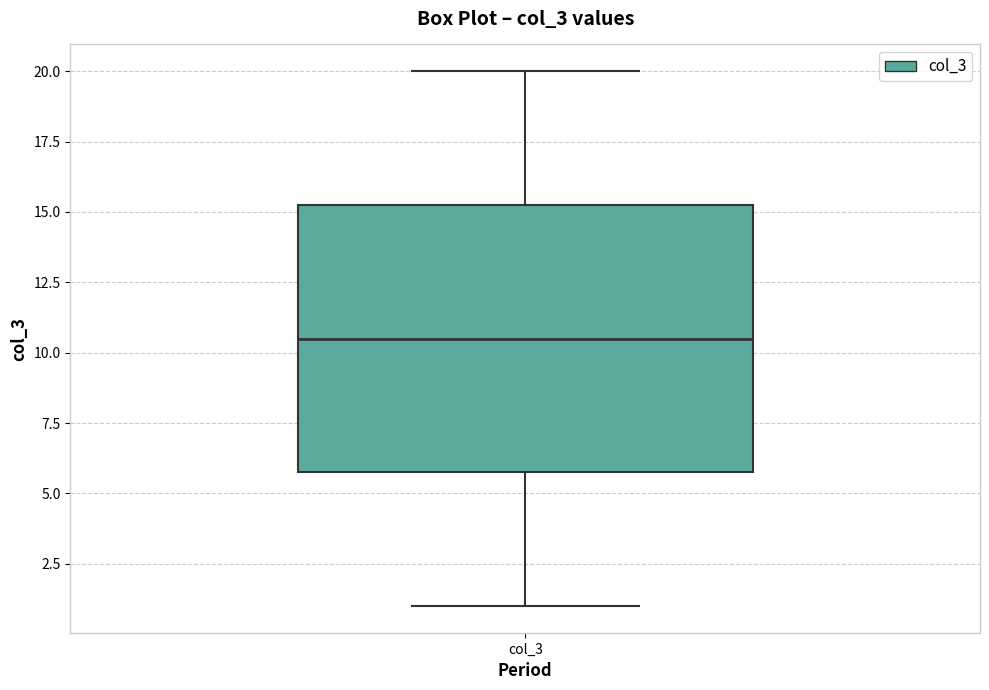

Transcribe this box plot: give where the median line is, the range the box spans, and where the two whiskers end, as read against the y-axis. The values are not printed on the chart, so give them approximately, as read against the axis.

median 10.5, box 6.0 to 15.5, whiskers 1.0 to 20.0